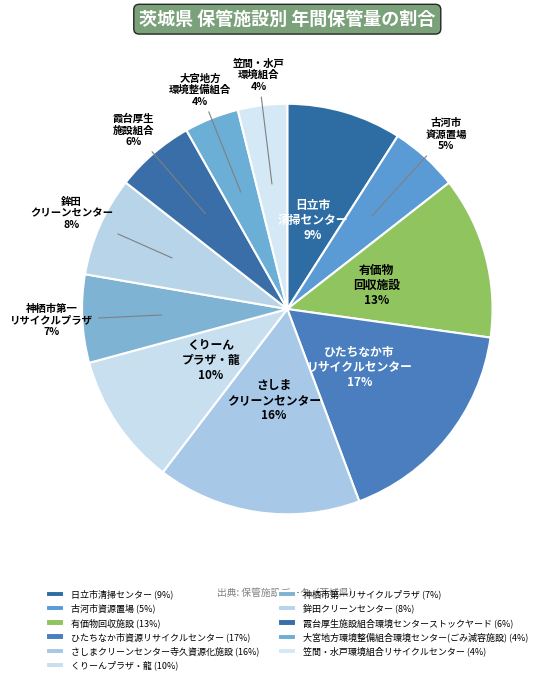

To the nearest percent, what is the average slice percentage?

9%